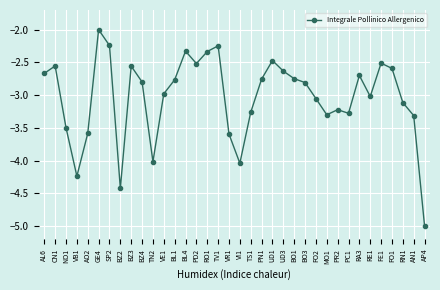

Does the chart display data point markers on the line(s)?

Yes